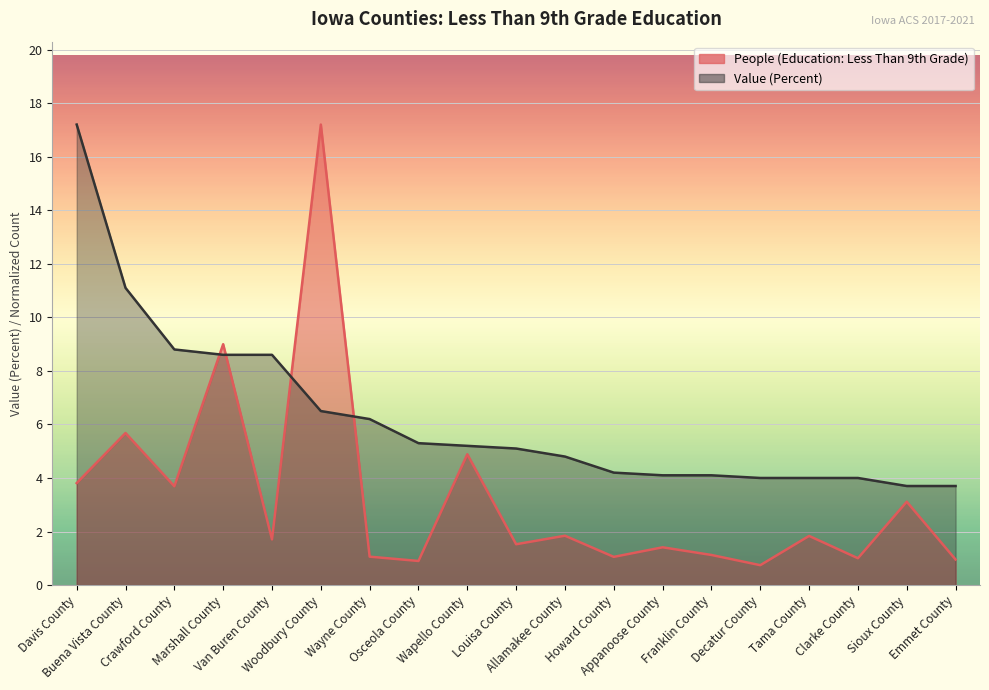

What is the value of the People (Education: Less Than 9th Grade) point at the 19th from the left?

1.0